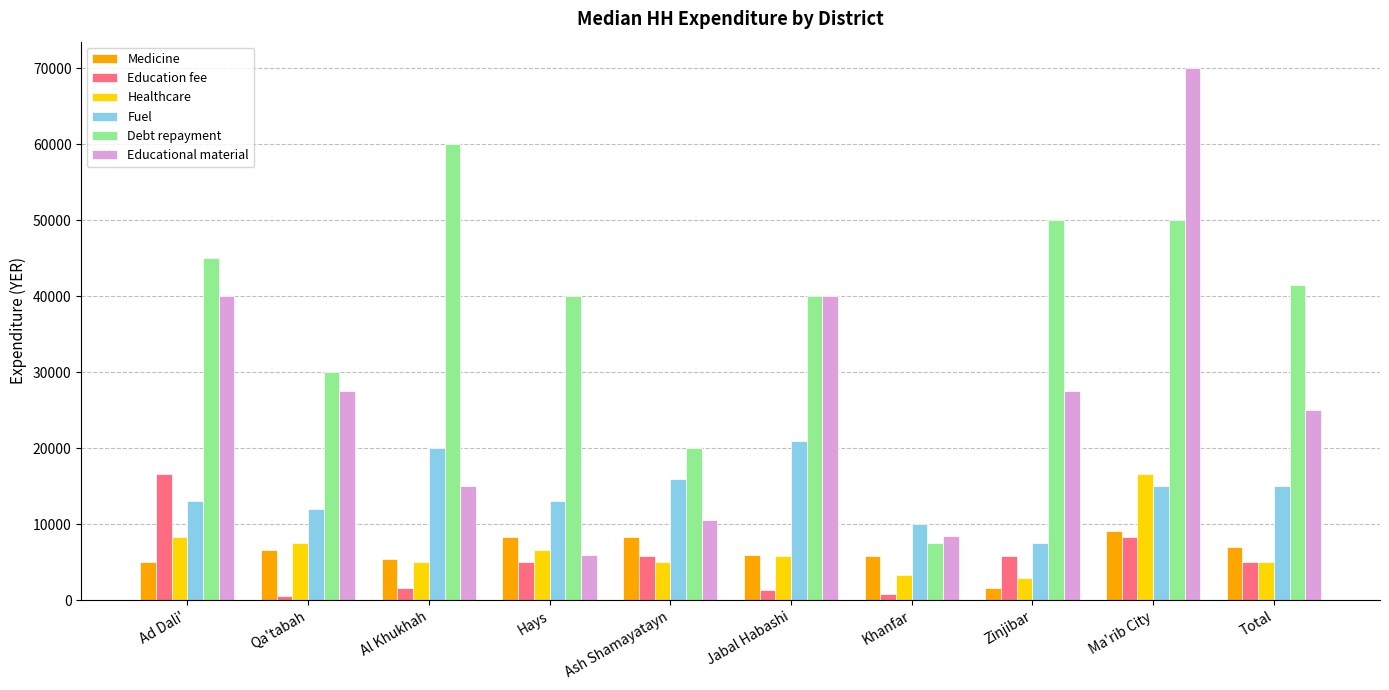

True or false: Education fee has a value of 1764.7 at Hays.

False